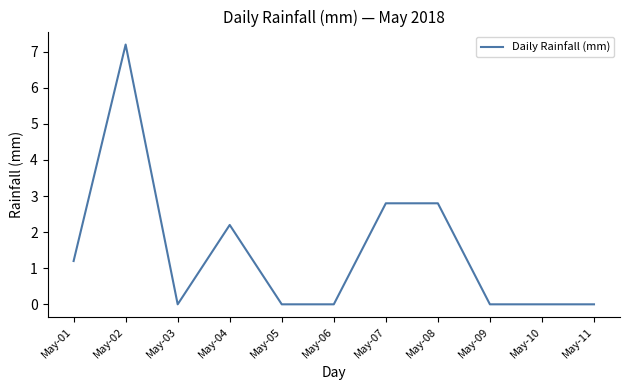

Is it true that the value at May-03 is -2.5?

False